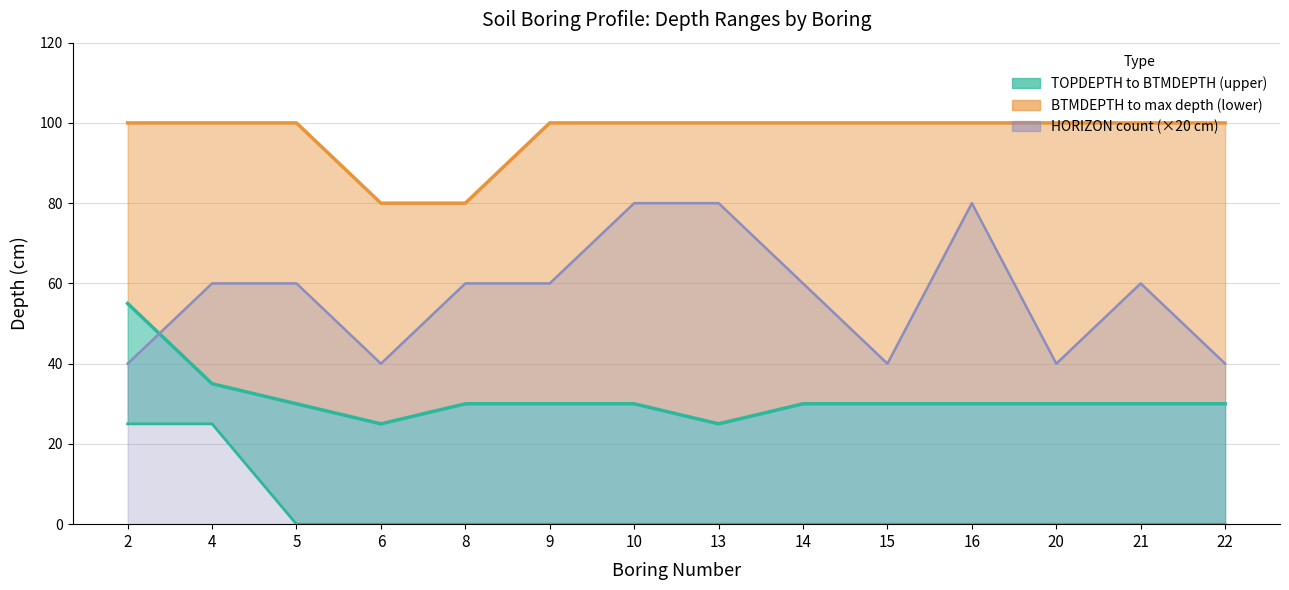

Which series has the largest total across all categories?

BTMDEPTH_max